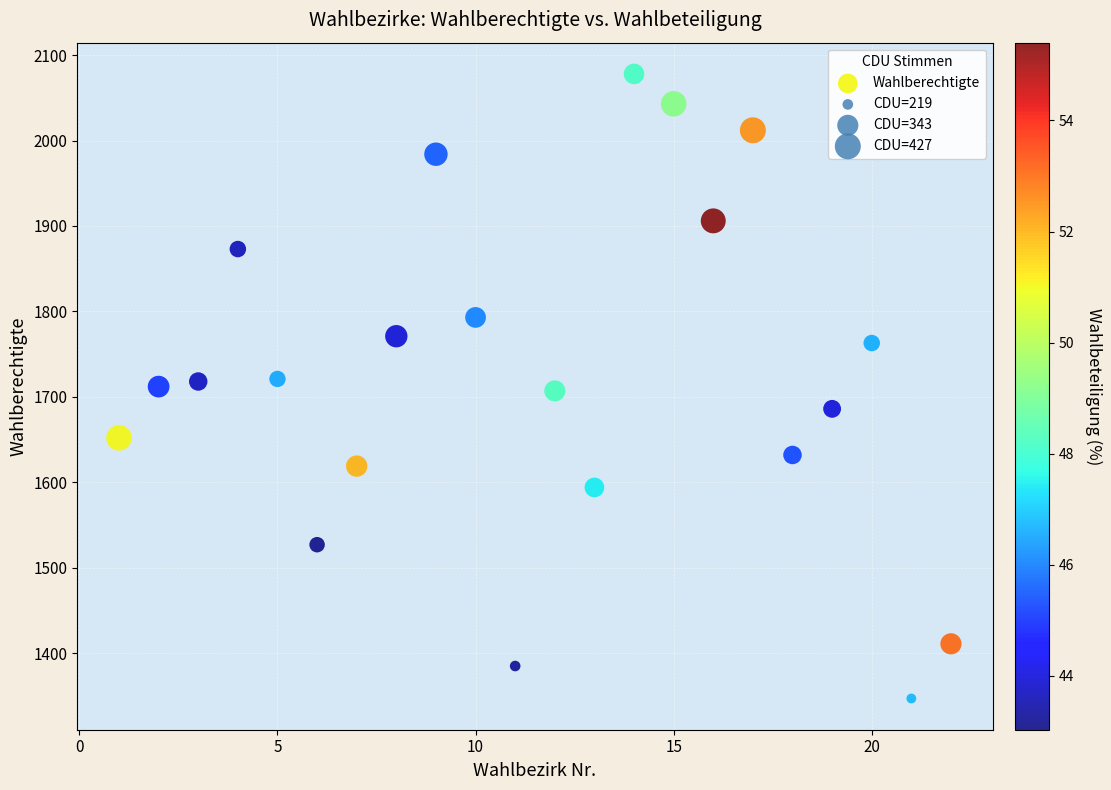

What is the range of Y values (max minus min)?

731